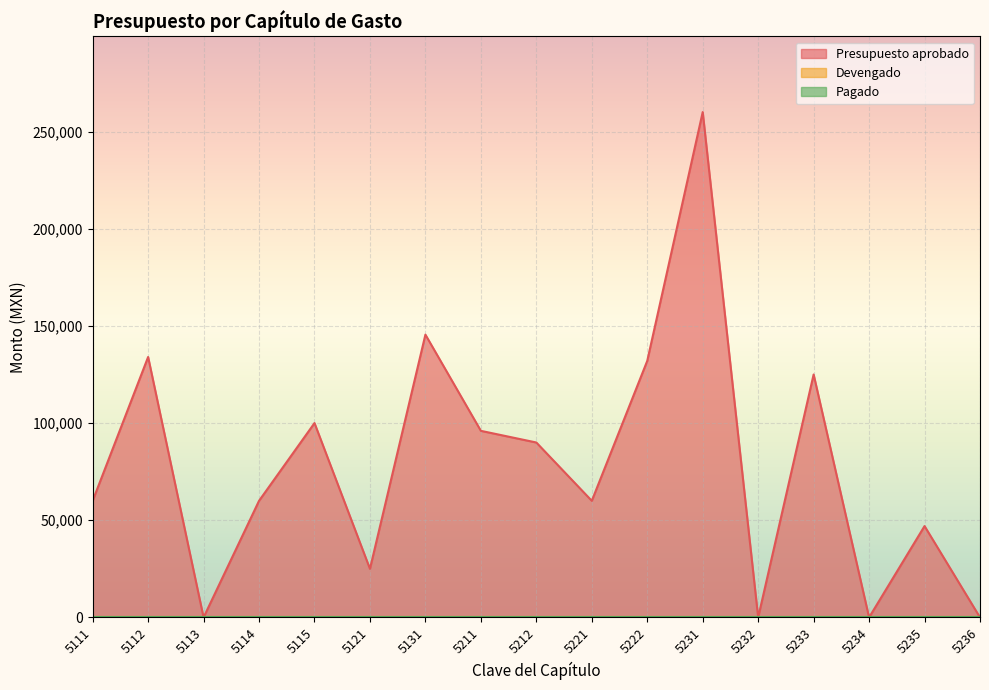

At which label does Pagado reach its minimum?

5111